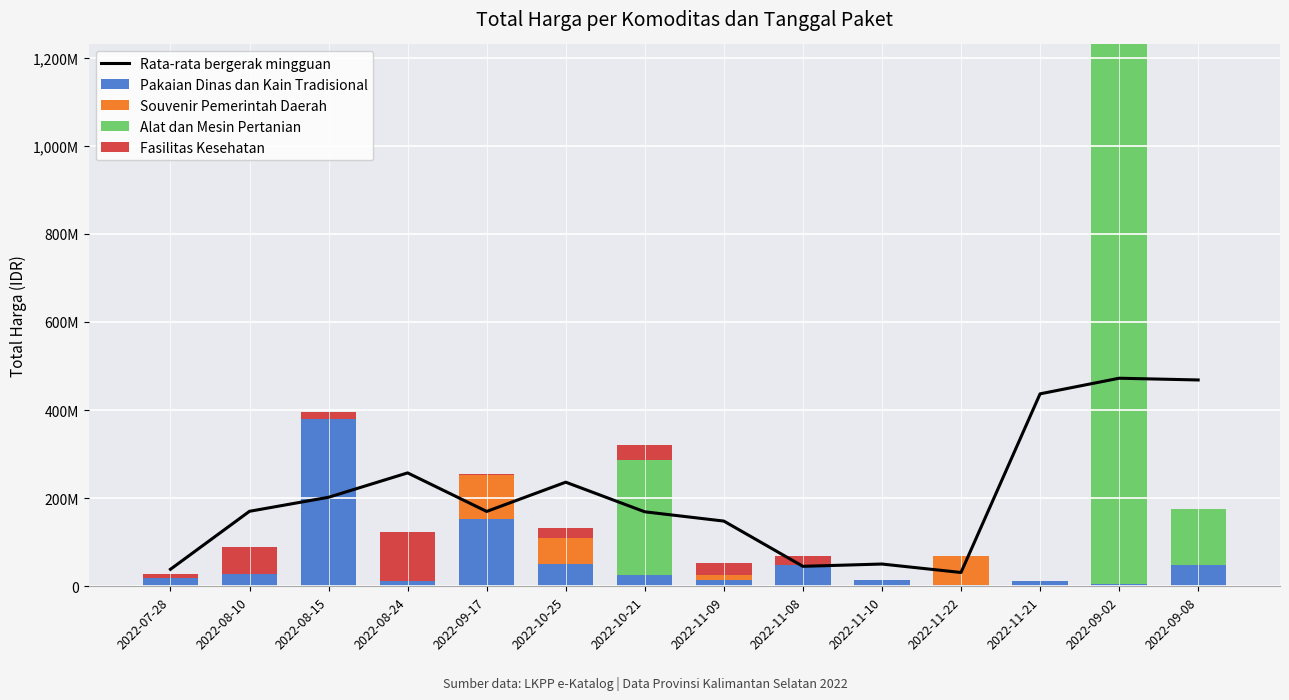

What value does the Rata-rata bergerak mingguan series have at 2022-09-02?

472238333.3